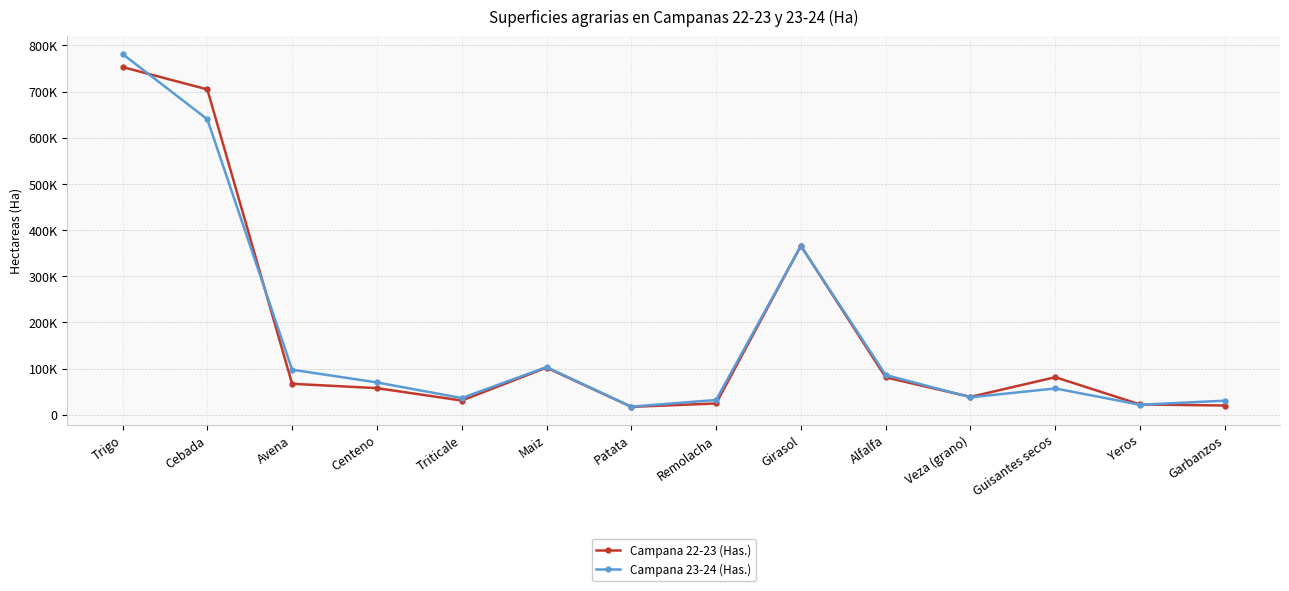

What is the maximum value for Campana 22-23 (Has.)?

753114